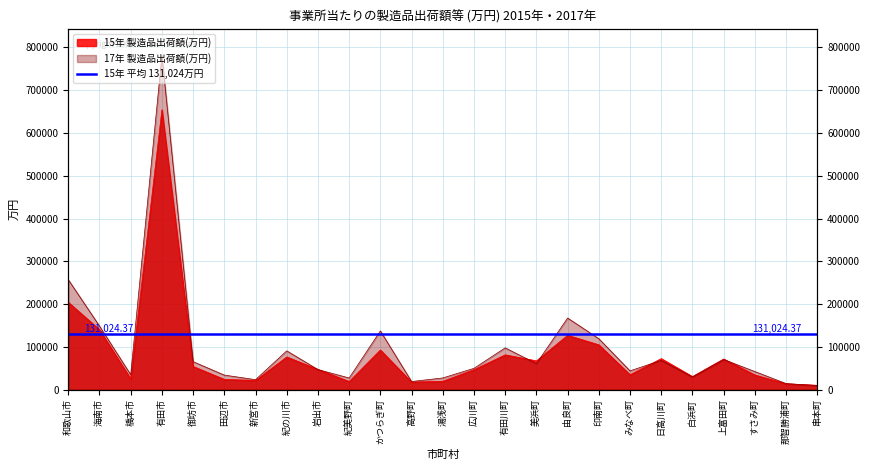

How many values in the 15年 製造品出荷額(万円) series are below 47364?

12